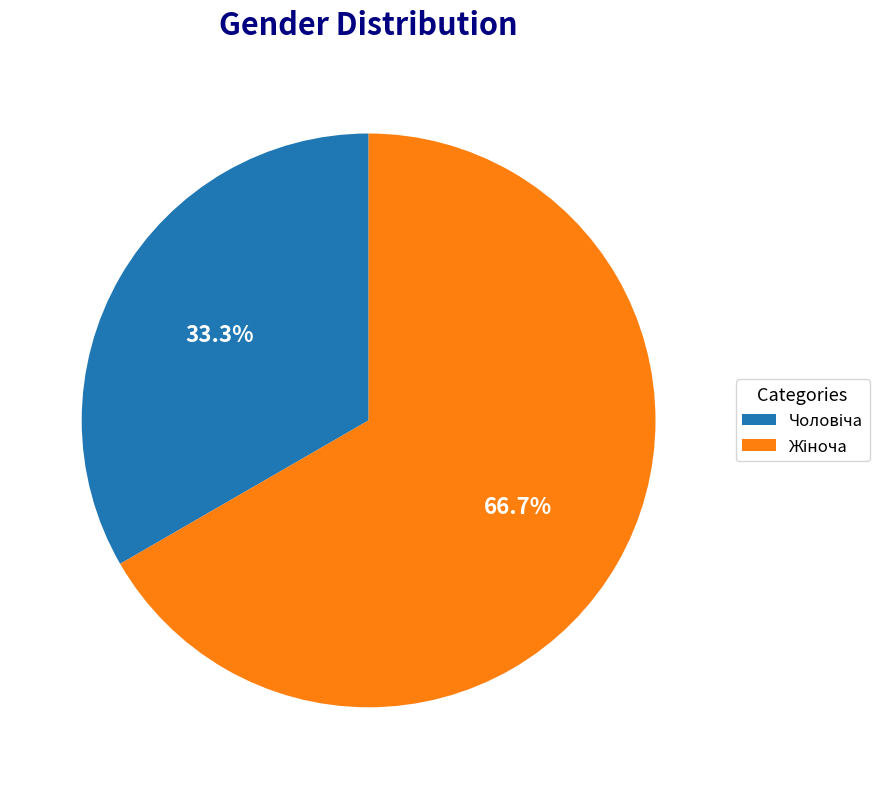

Rank the categories by value from highest to lowest.

Жіноча, Чоловіча